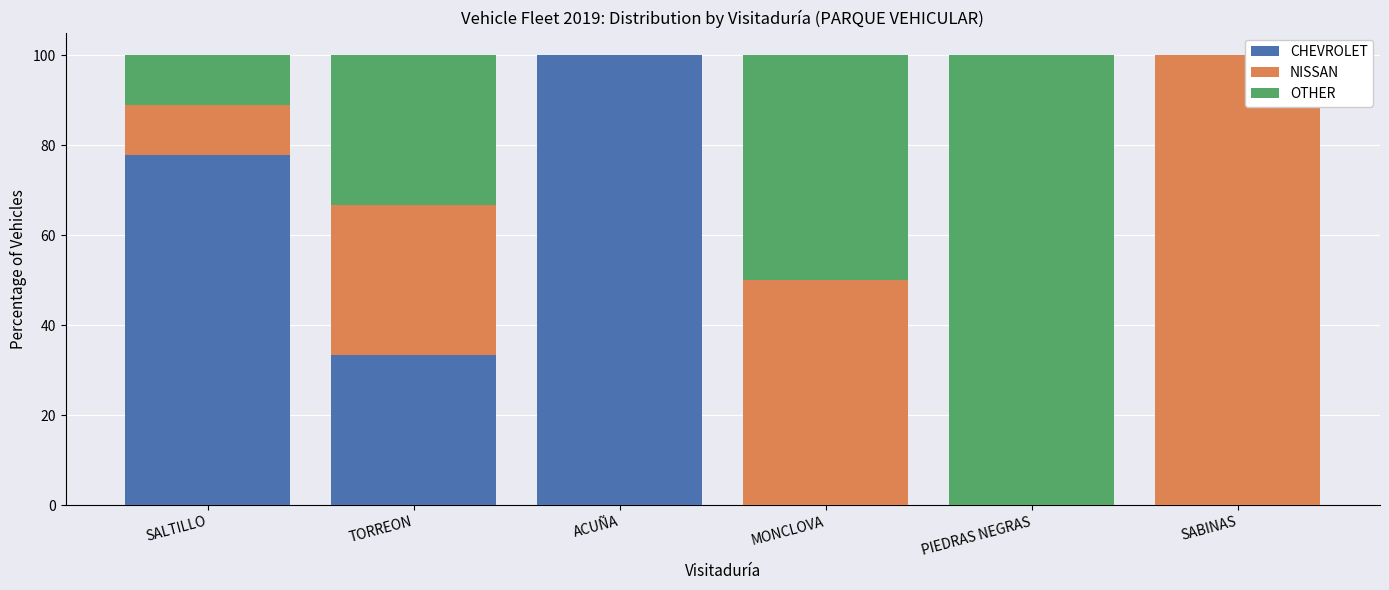

True or false: CHEVROLET has a value of 19.9 at TORREON.

False